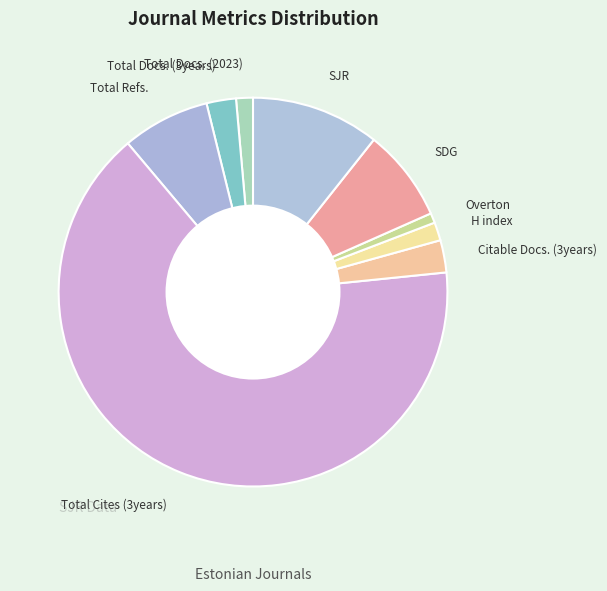

Between Overton and SDG, which is larger?

SDG